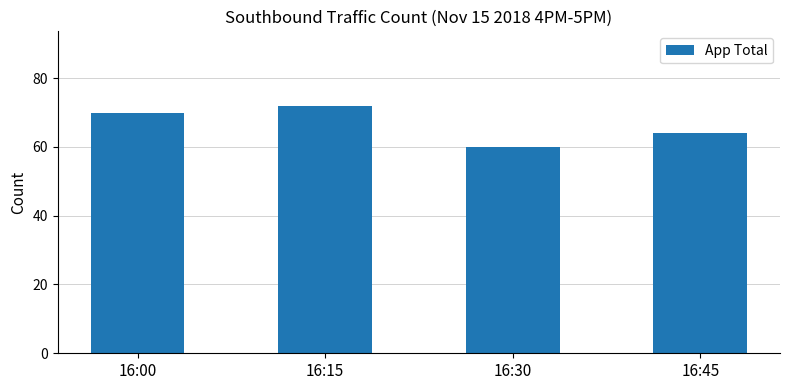

True or false: the data shows 70 at 16:00.

True